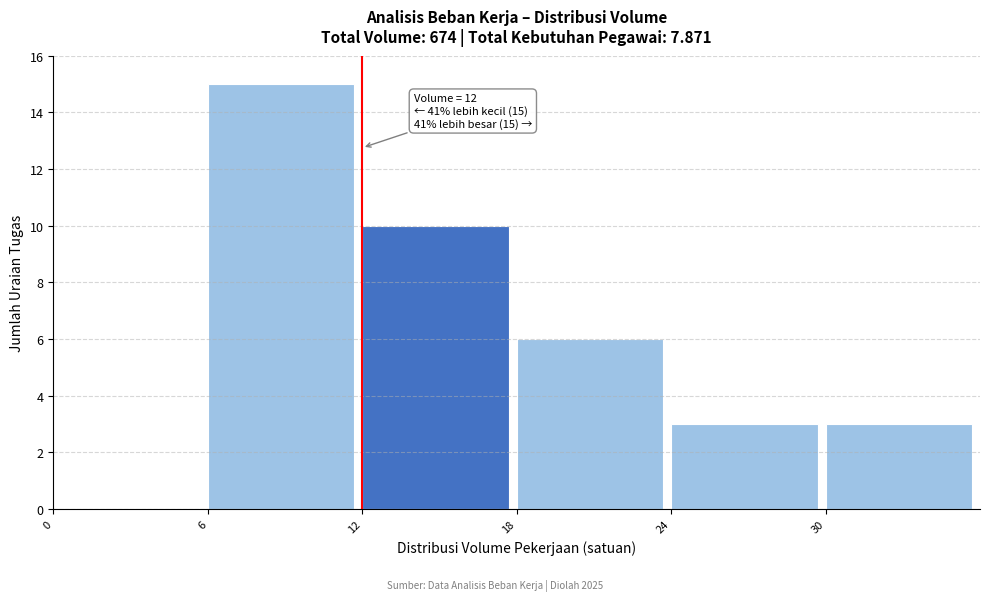

Over which range of the x-axis is the bar tallest?

6 to 12